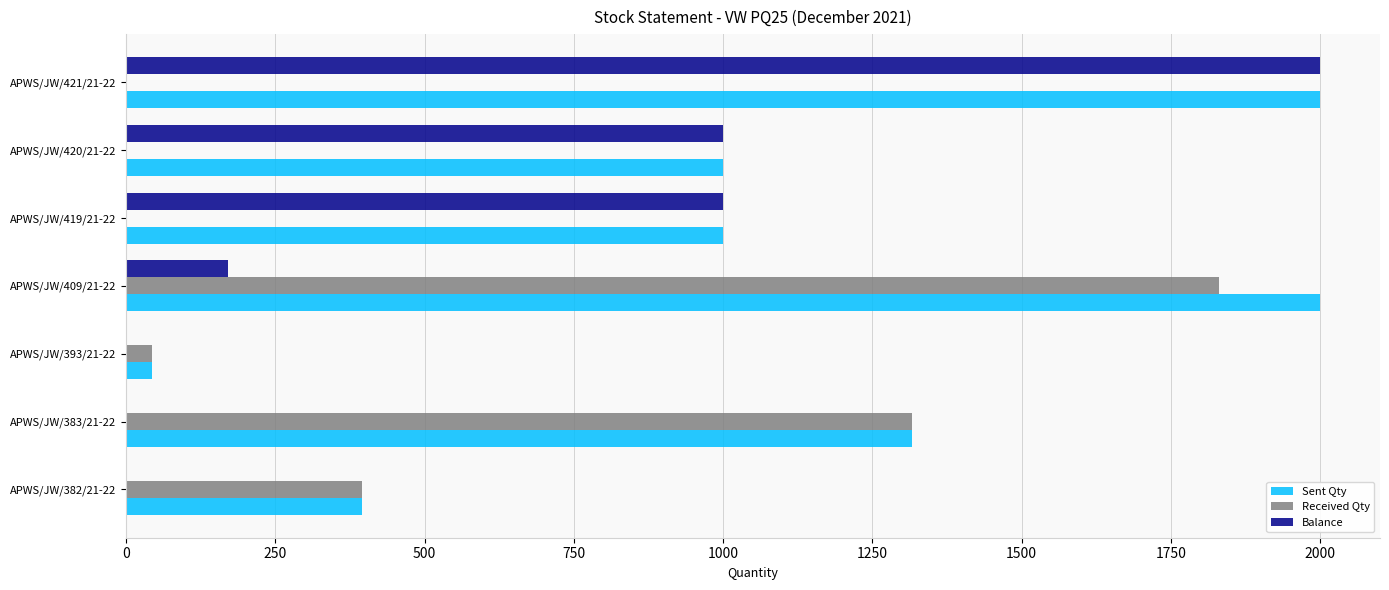

What is the greatest value displayed?

2000